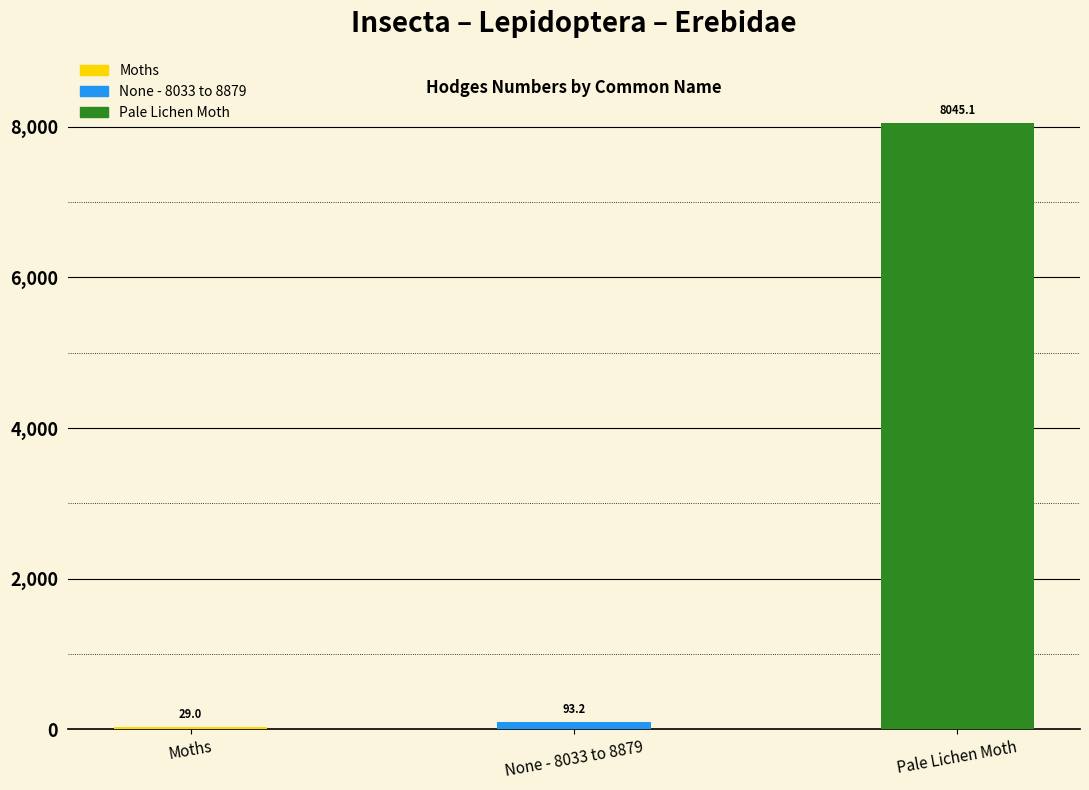

At which label does the data first exceed 93?

None - 8033 to 8879